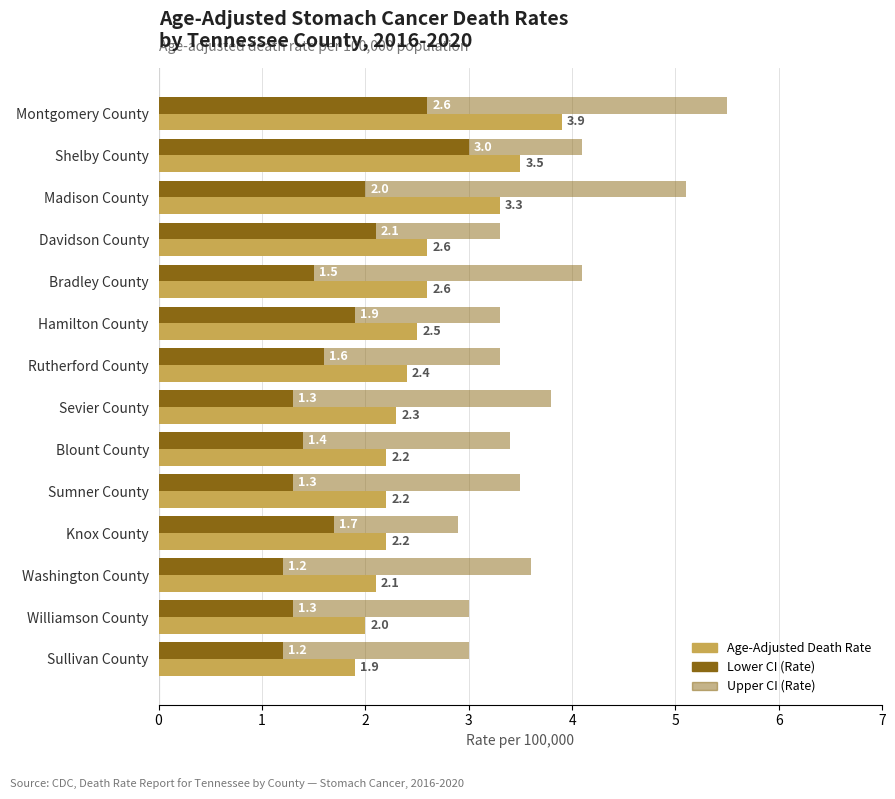

How many values in the Age-Adjusted Death Rate series are below 2?

1